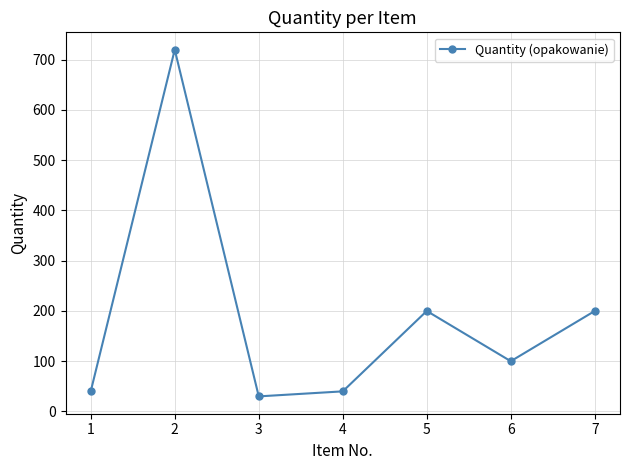

The value at 4 is 40. True or false?

True